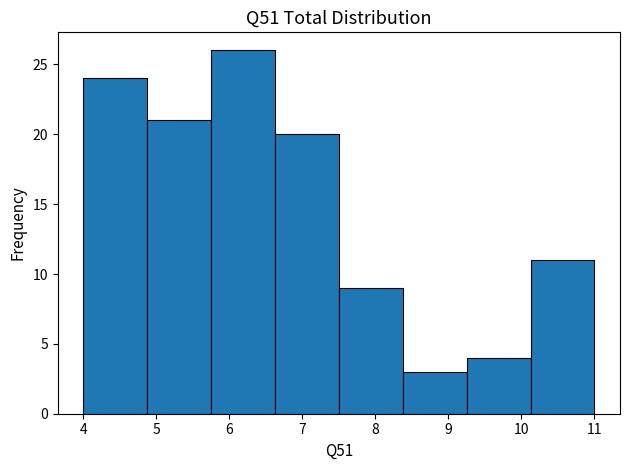

Which range on the x-axis has the tallest bar?

5.8 to 6.6